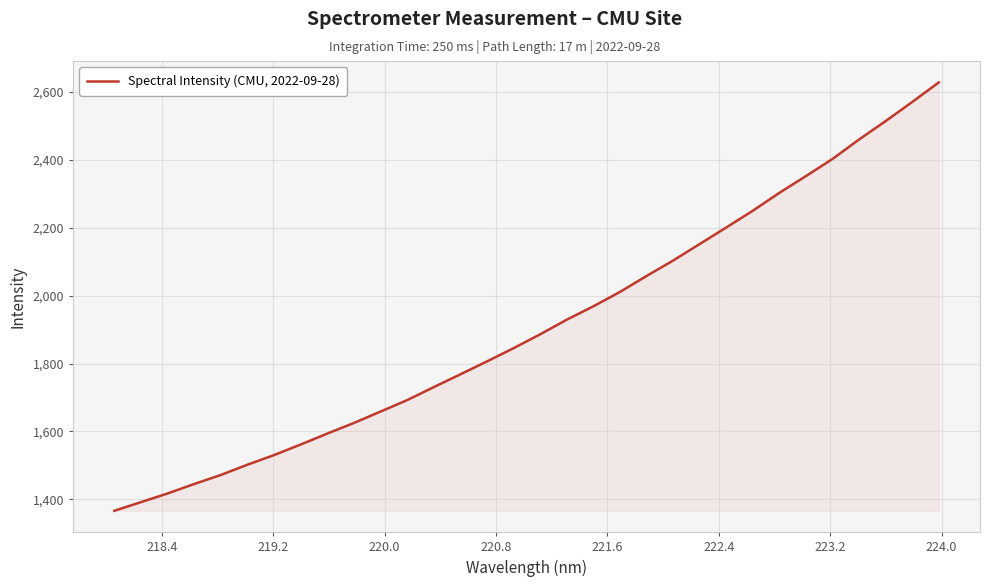

What is the difference between the maximum and minimum values?

1260.3